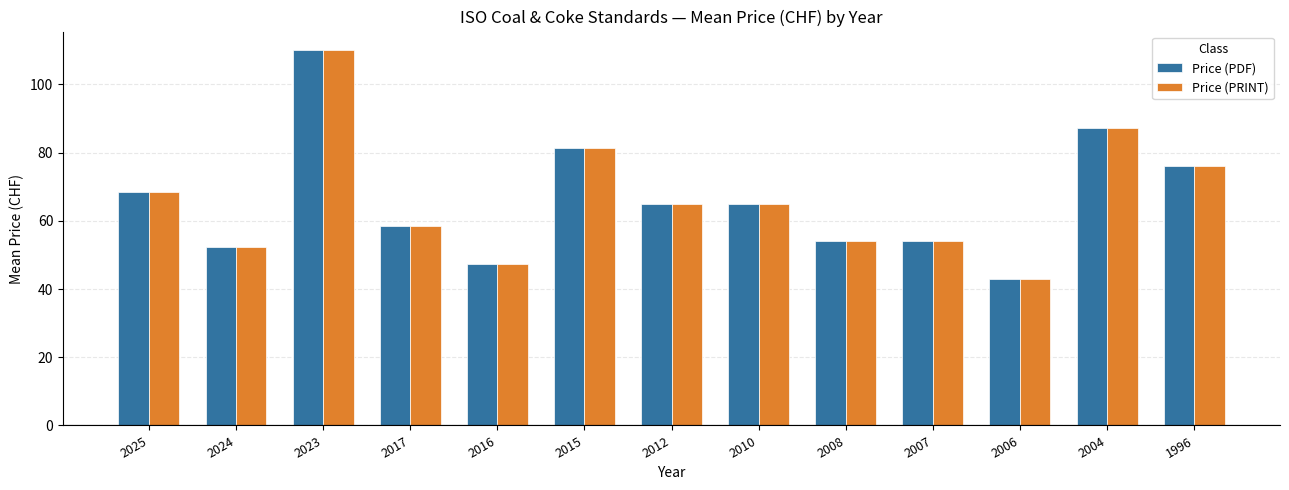

What is the total value across all series at 2008?

108.0